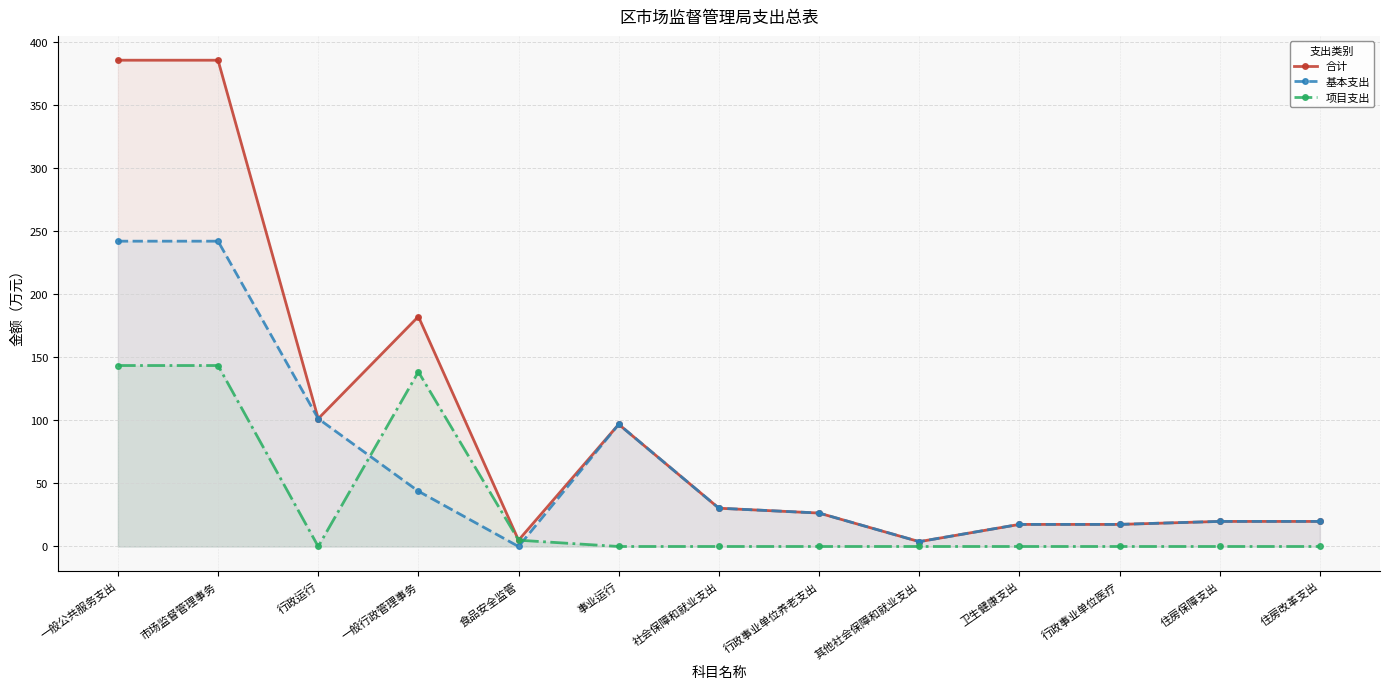

How many data points does each series have?

13